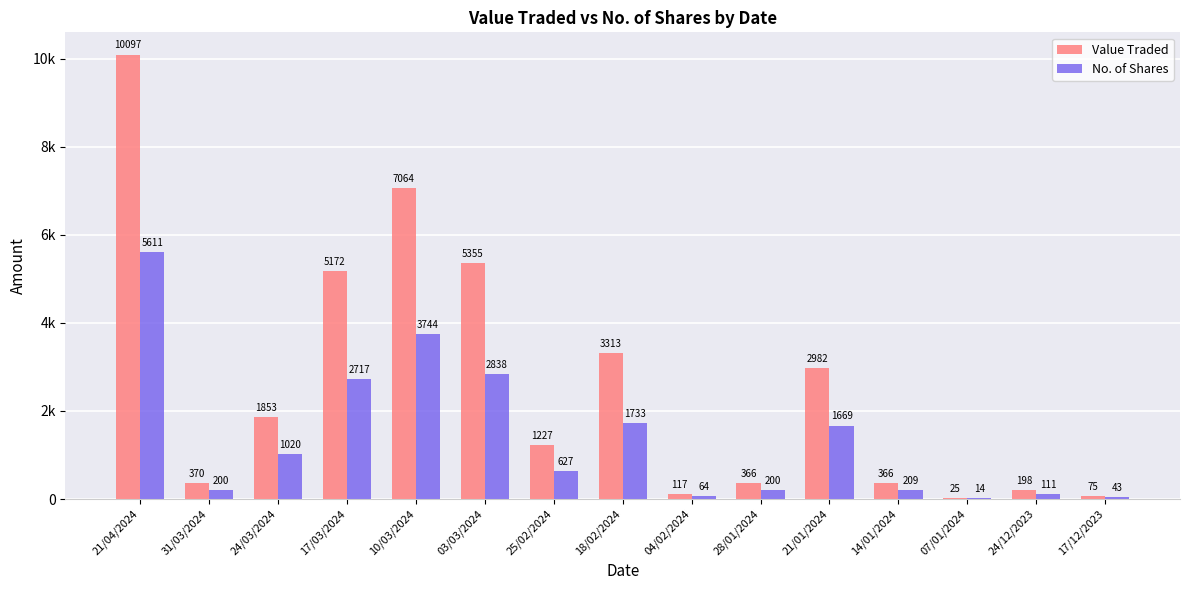

What position from the left is 17/12/2023?

15